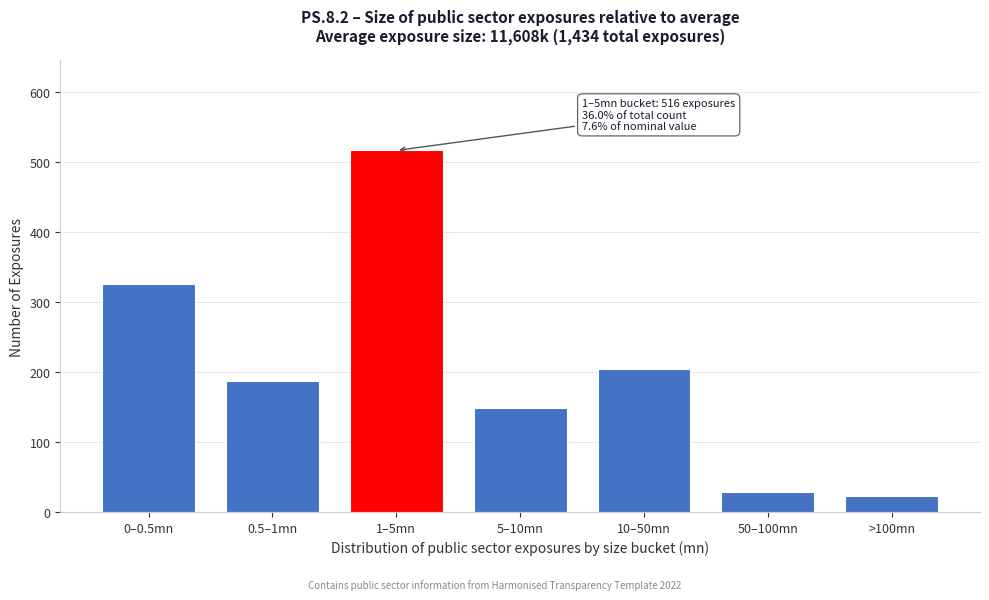

Reading left to right, what are all the values shown in this chart?

326	187	516	149	204	29	23